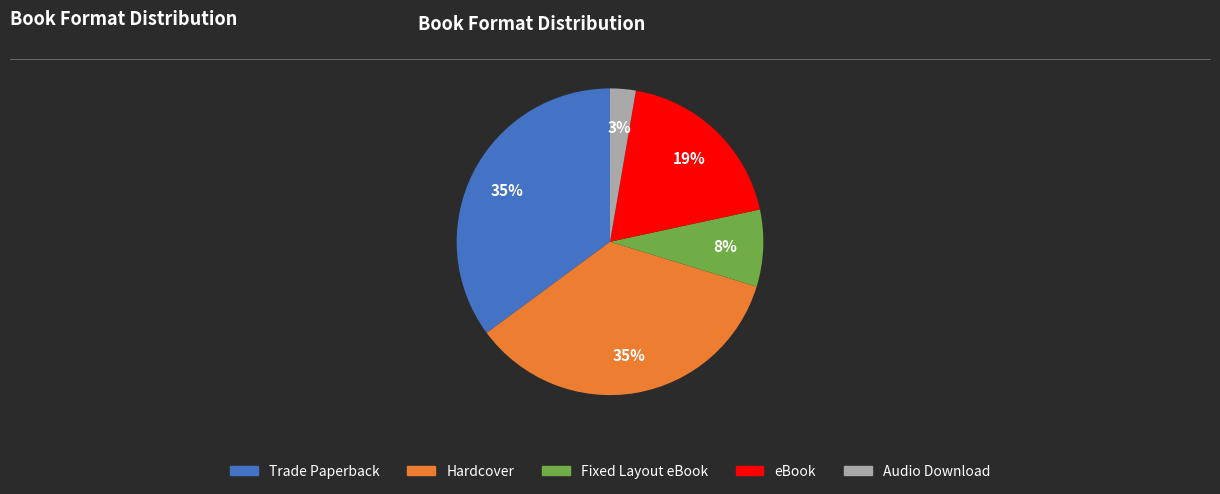

Is the sum of Audio Download and Hardcover greater than half?

No